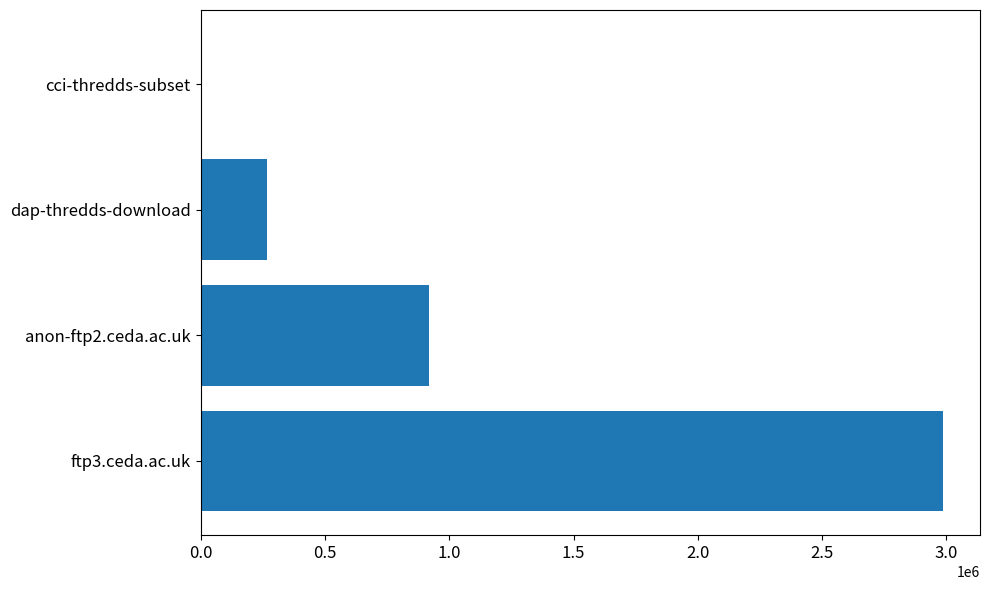

What is the ratio of the value at ftp3.ceda.ac.uk to the value at dap-thredds-download?

11.2